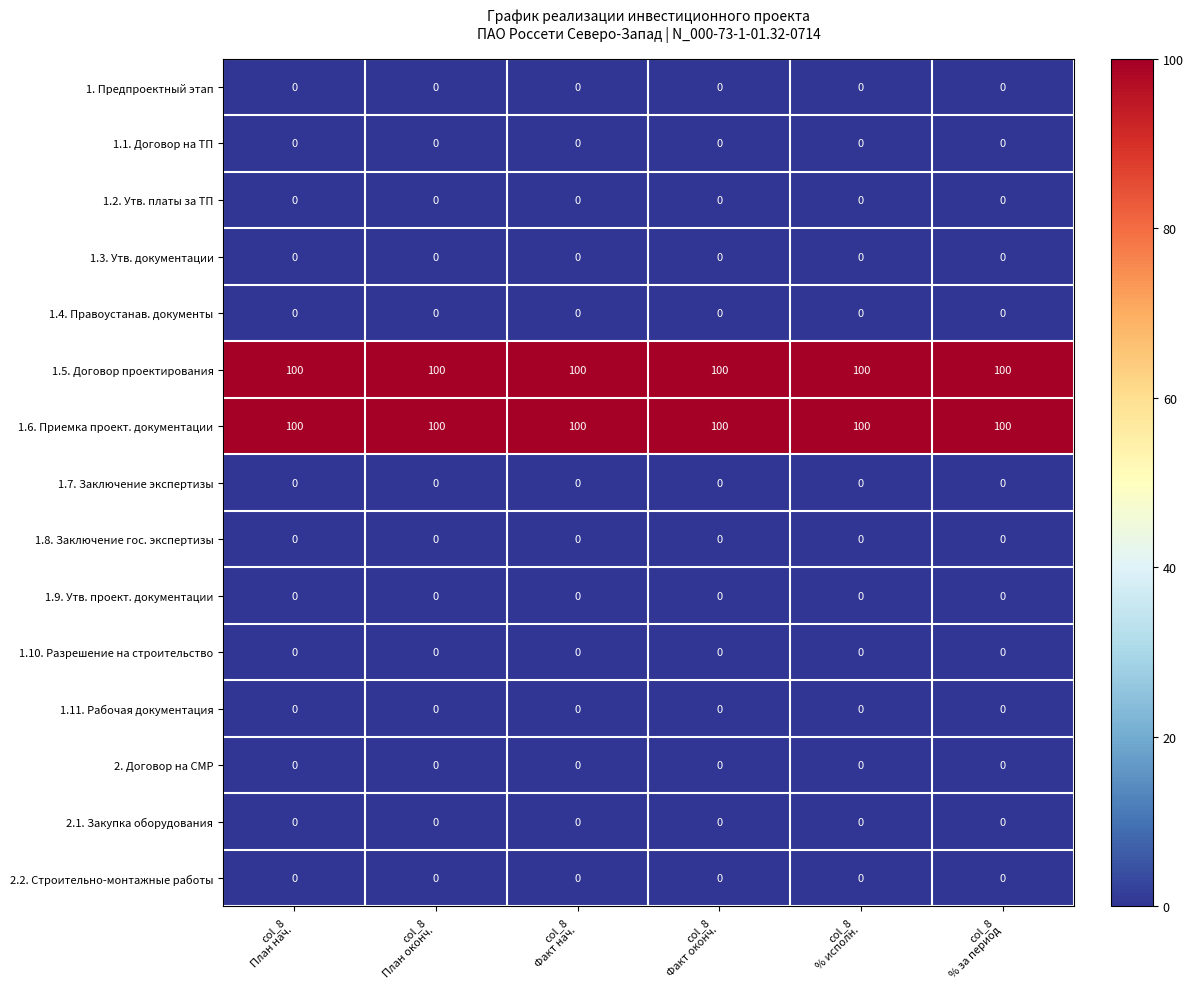

What is the greatest value displayed?

100